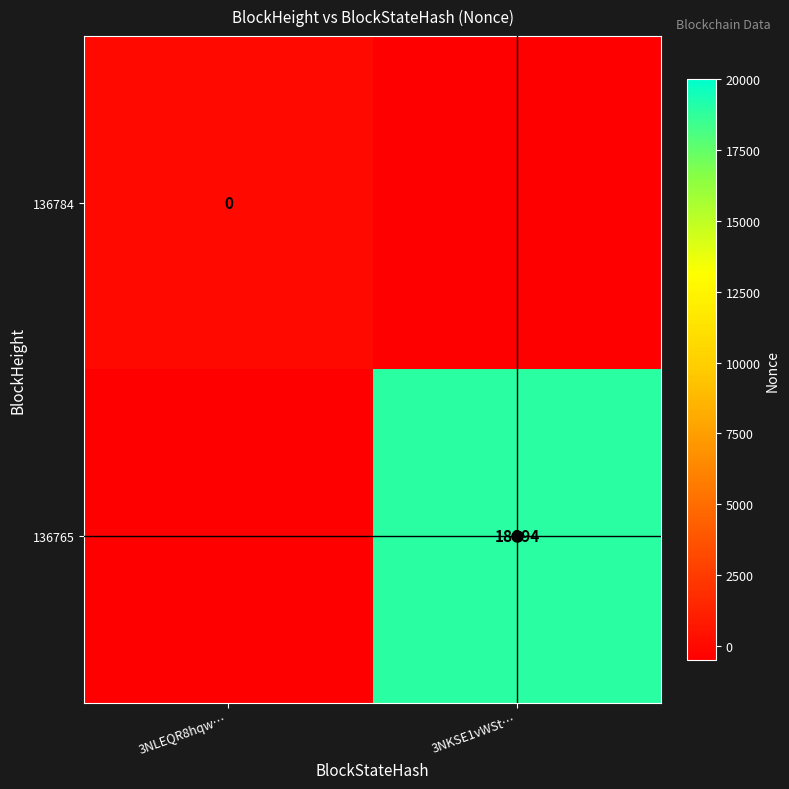

Rank the series by their maximum value, from lowest to highest.

136784, 136765